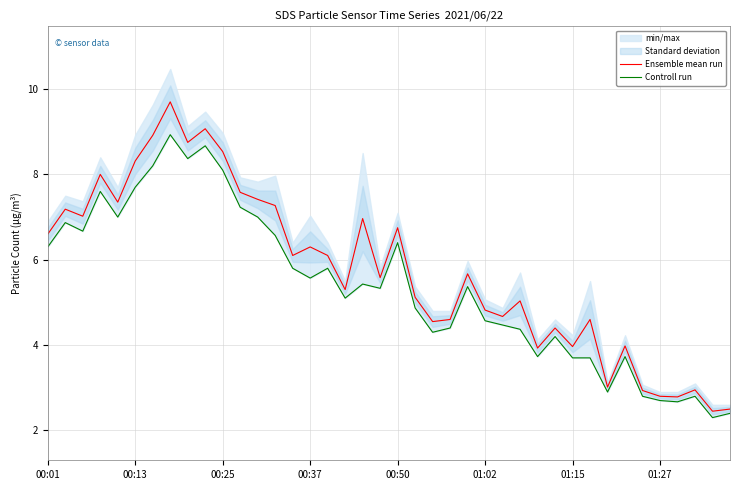

How many values in the Ensemble mean run series exceed 5?

24